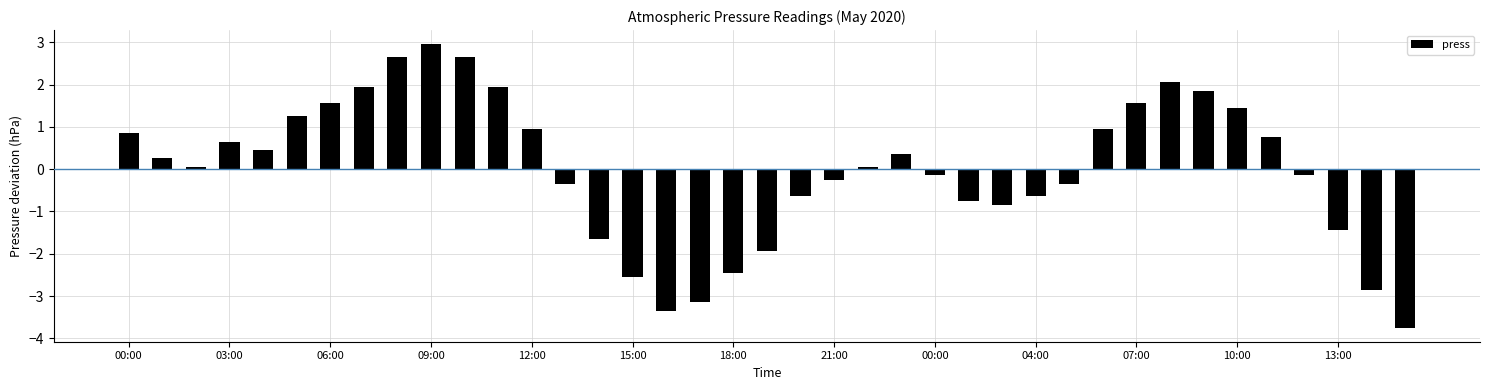

What is the difference between the second highest and second lowest values?

6.0